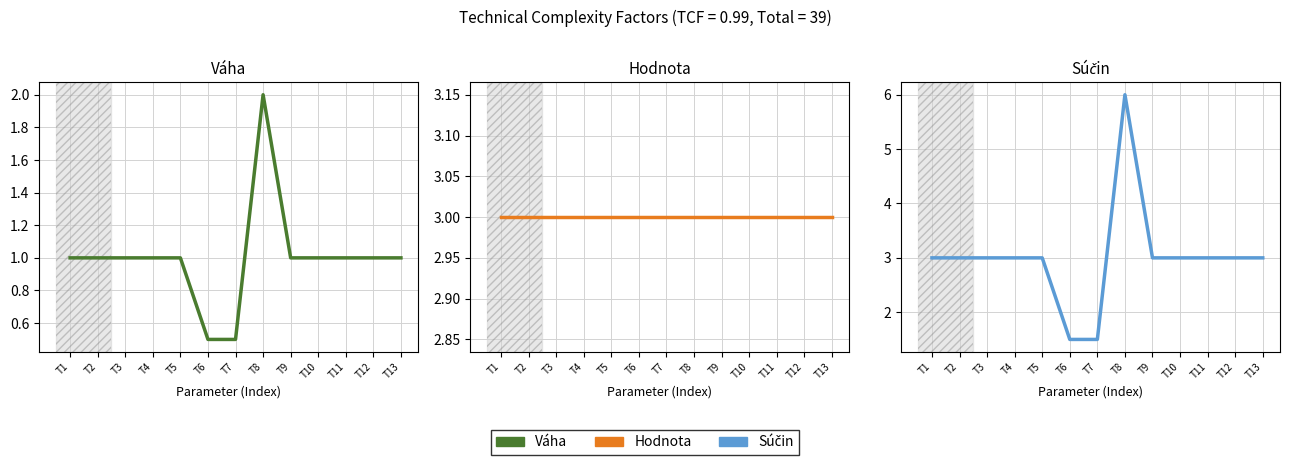

Does the chart have visible grid lines?

Yes